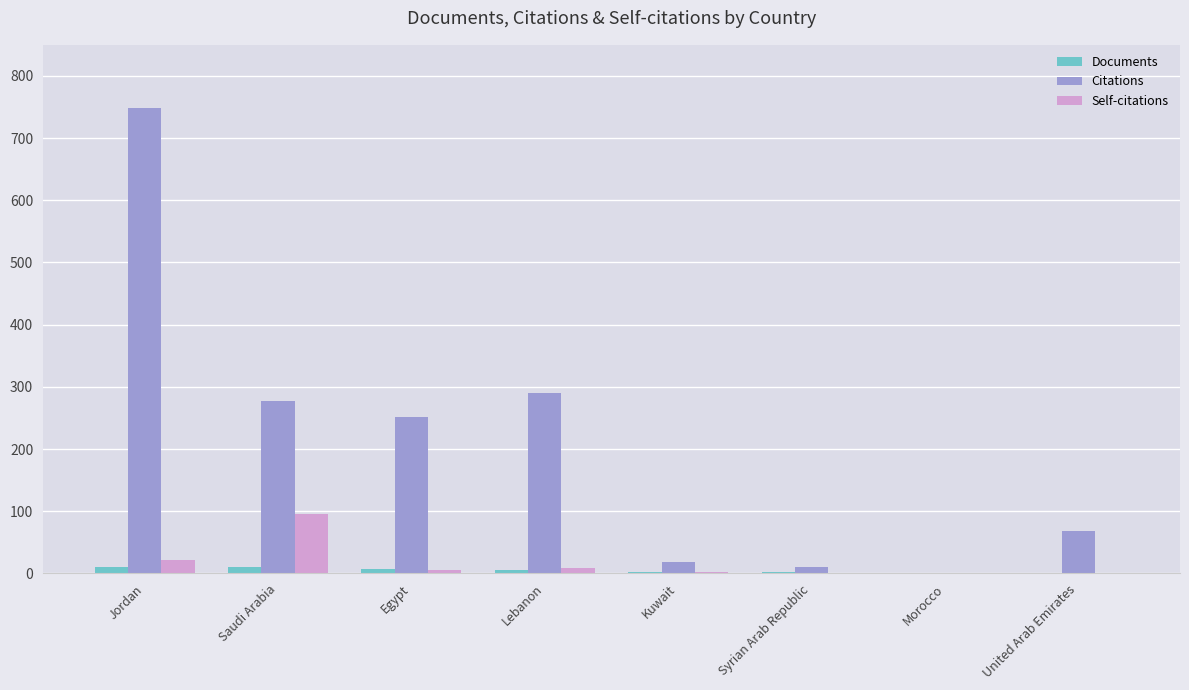

What is the sum of all Citations values?

1664